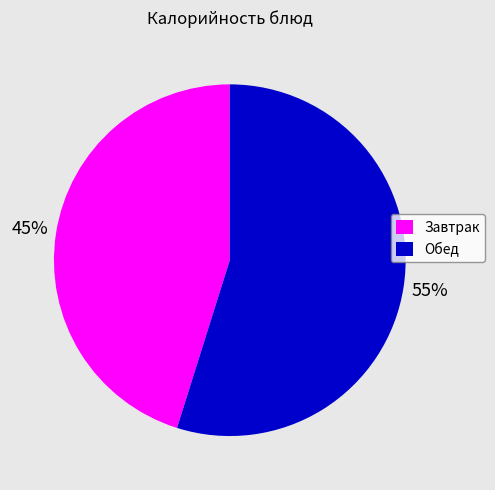

To the nearest percent, what is the average slice percentage?

50%